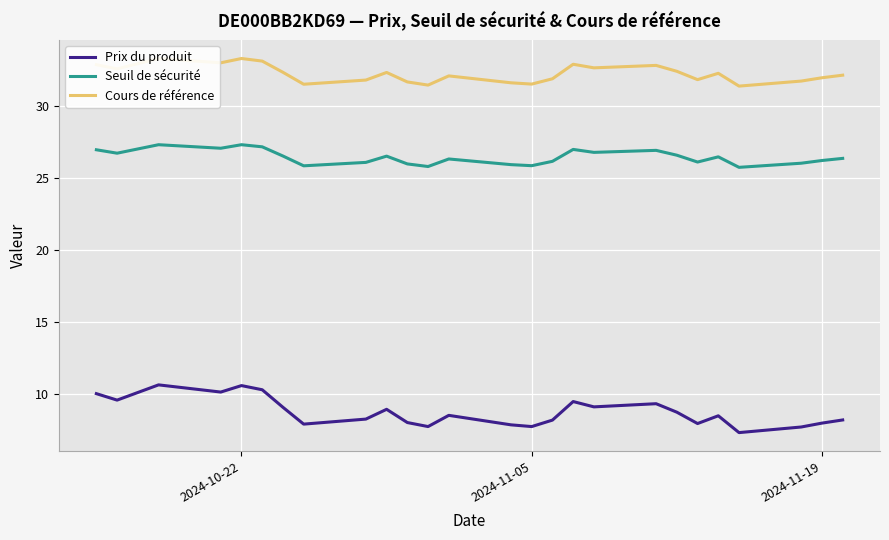

What is the lowest value of the Prix du produit series?

7.3